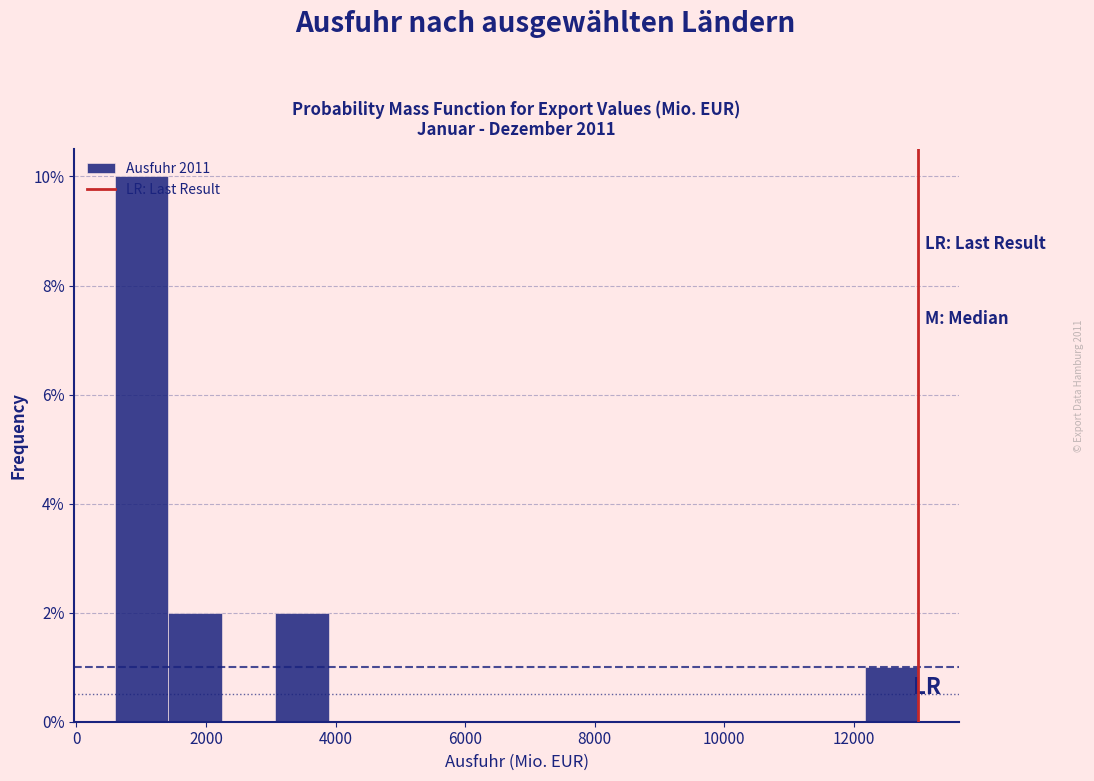

What is the height of the bar covering 3000 to 3800 on the x-axis? Neither the bar edges nor the heights are printed on the chart, so give them approximately, as read against the axes.

2